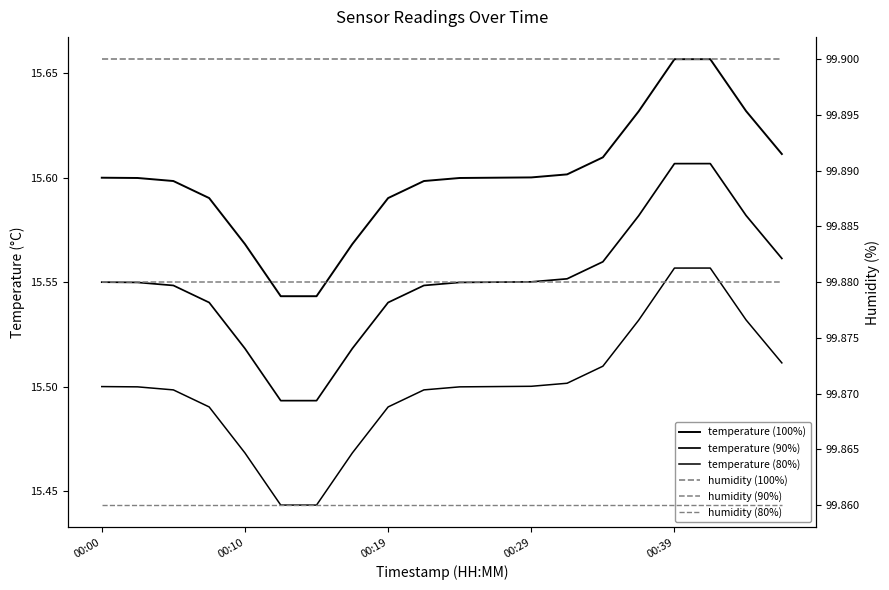

True or false: humidity (100%) and temperature (100%) cross at least once.

False